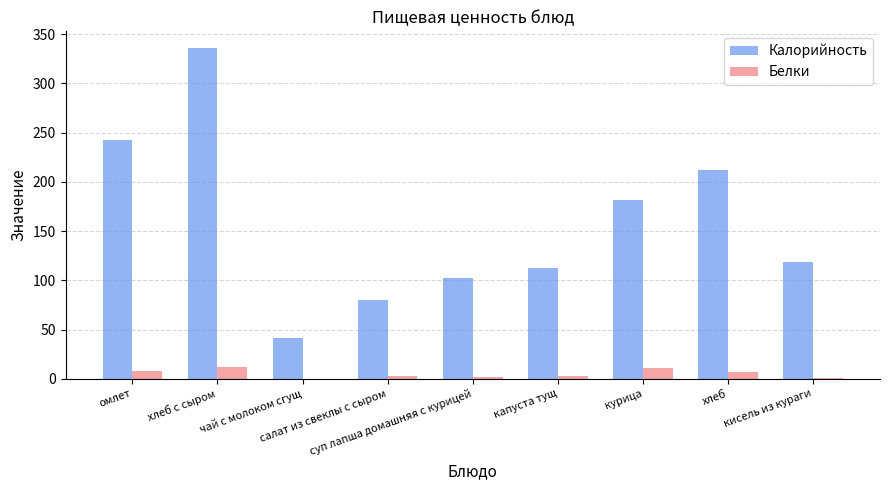

Which series has the largest range (max minus min)?

Калорийность